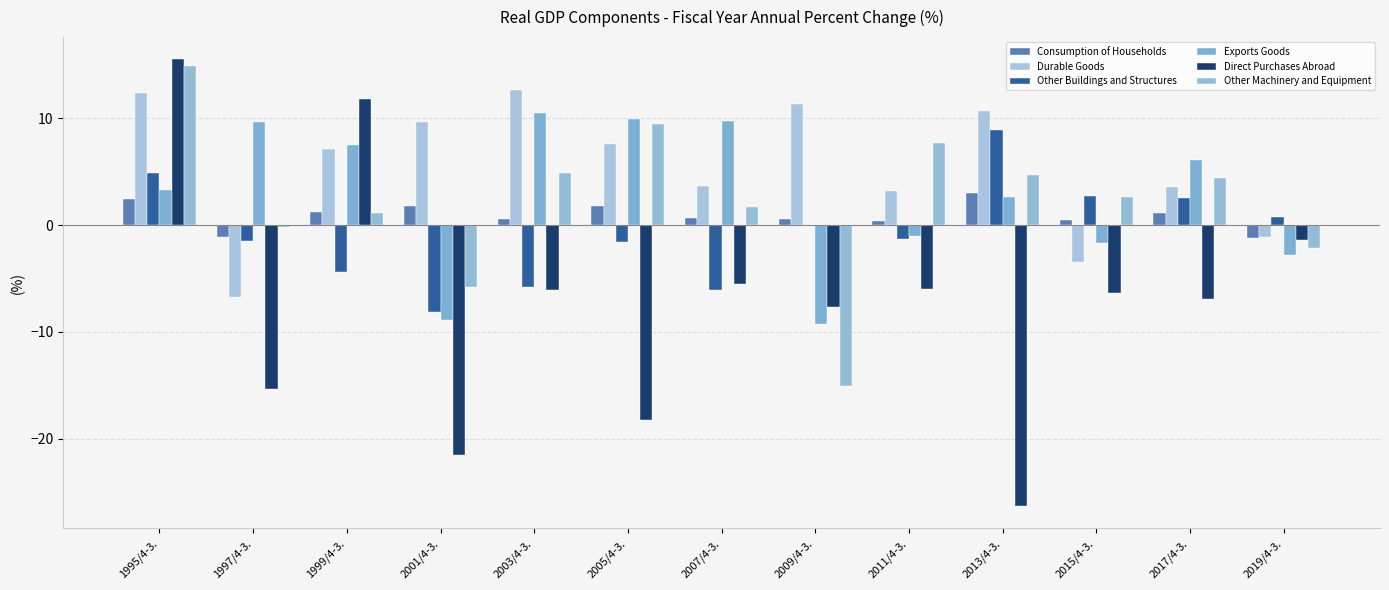

How many distinct data groups are displayed?

6